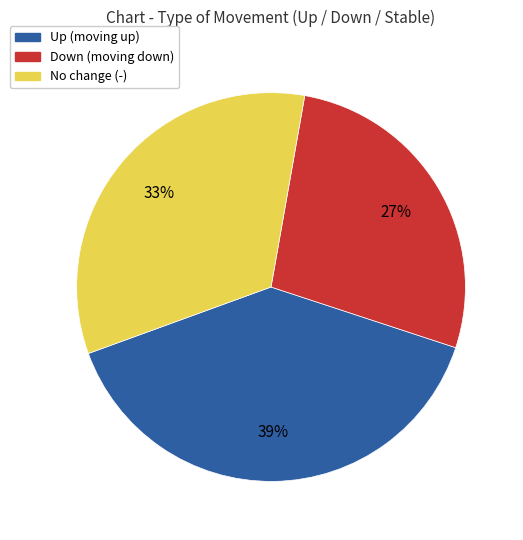

To the nearest percent, what is the difference between the largest and smallest slice percentages?

12%